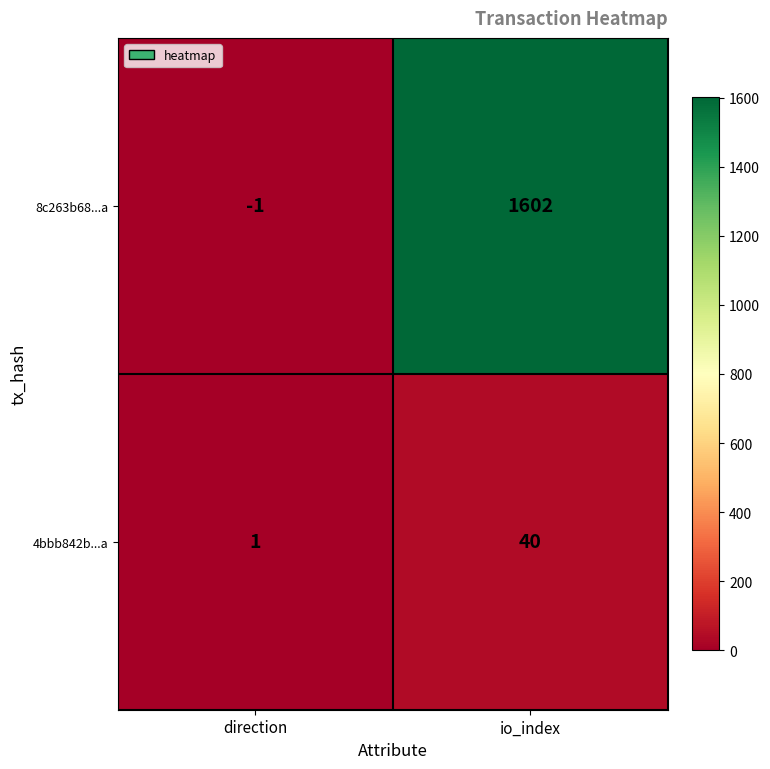

Reading left to right, extract all data points from this chart.

8c263b68...a: -1	1602
4bbb842b...a: 1	40